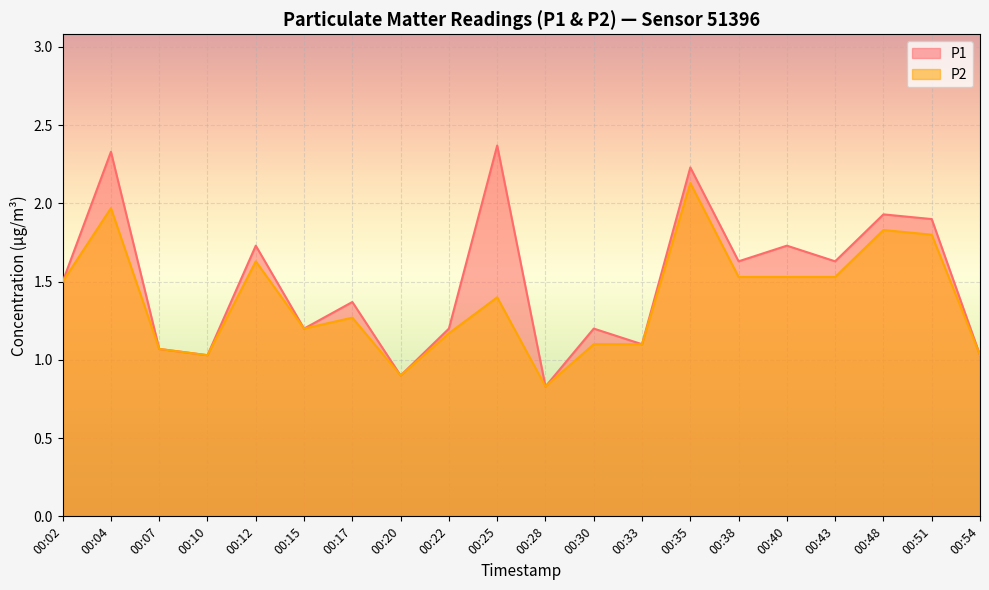

True or false: P1 and P2 intersect in this chart.

False